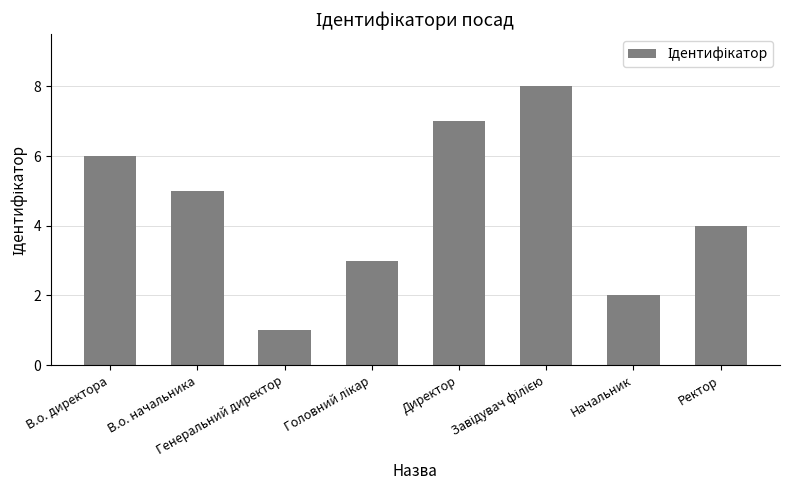

What is the change in value from Директор to Начальник?

-5